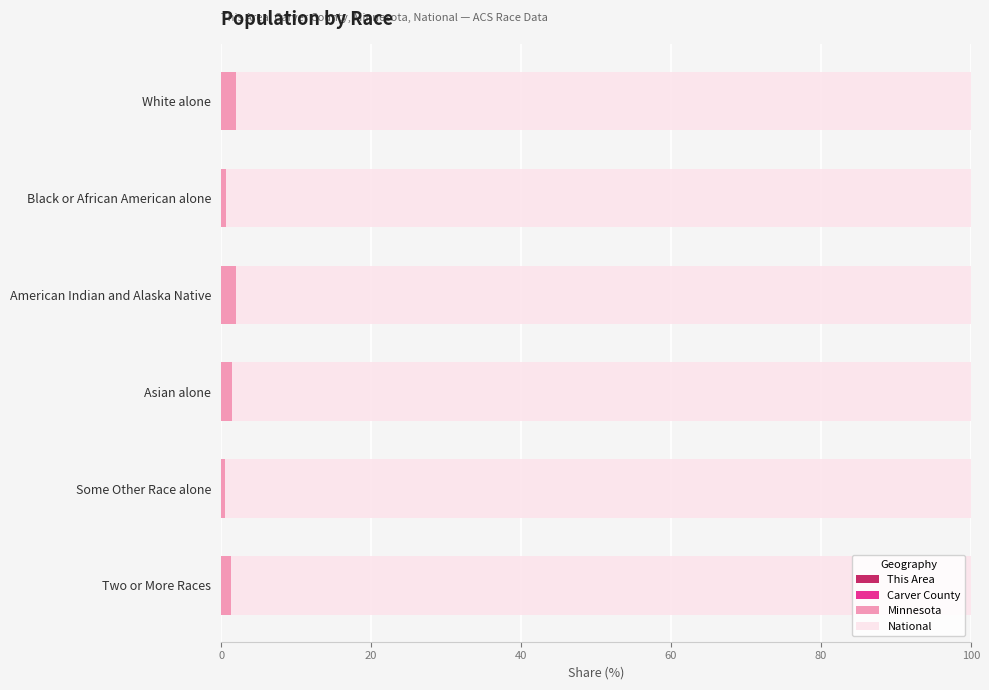

How many distinct data groups are displayed?

4